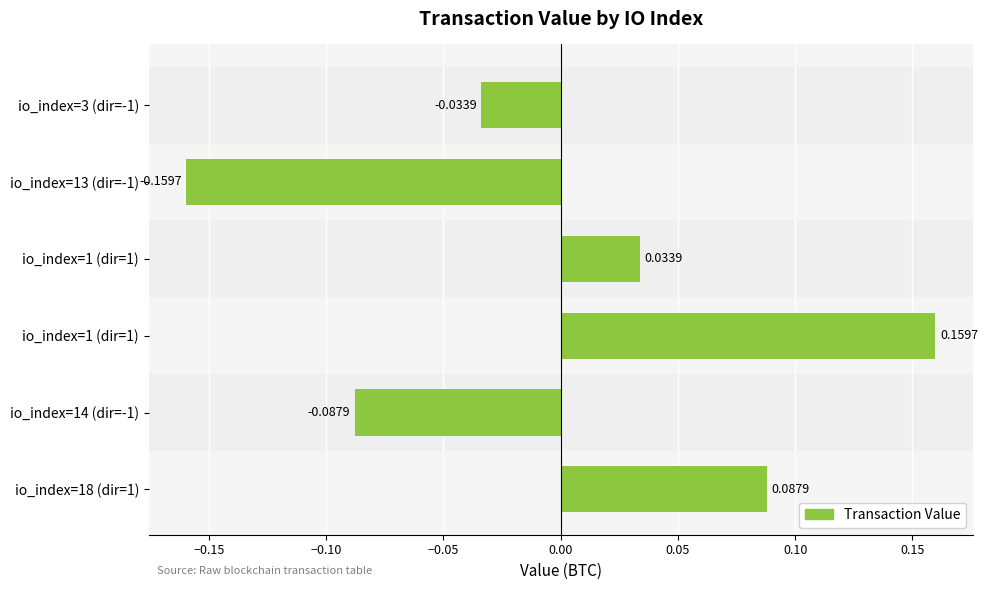

Are the bars horizontal?

Yes